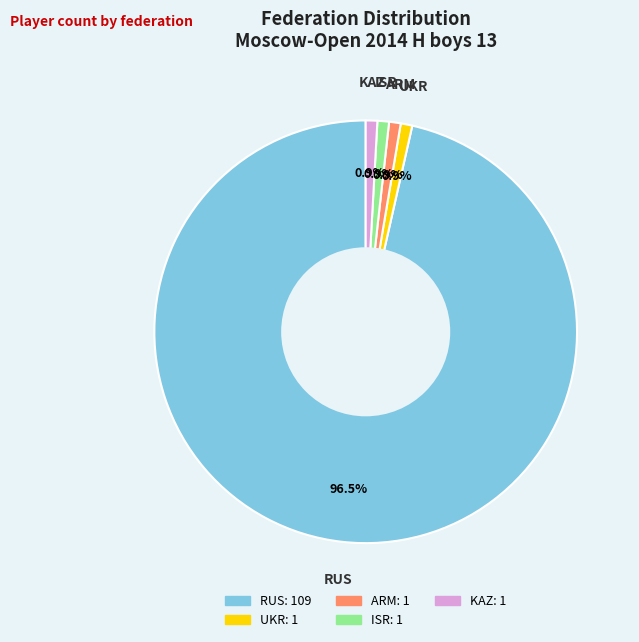

Approximately how many times larger is the value at KAZ compared to UKR?

1.0